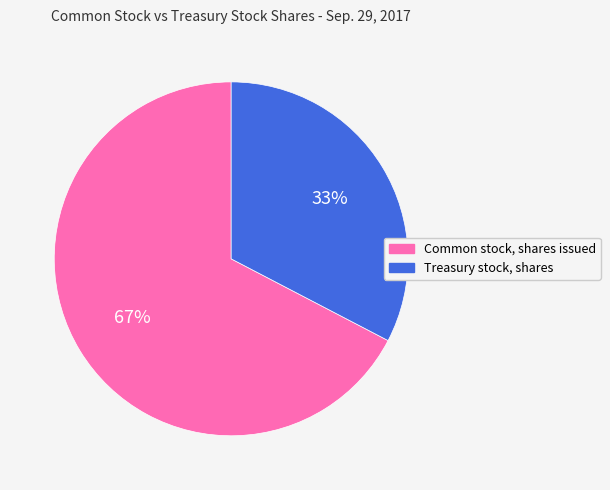

Count the number of slices in the pie.

2